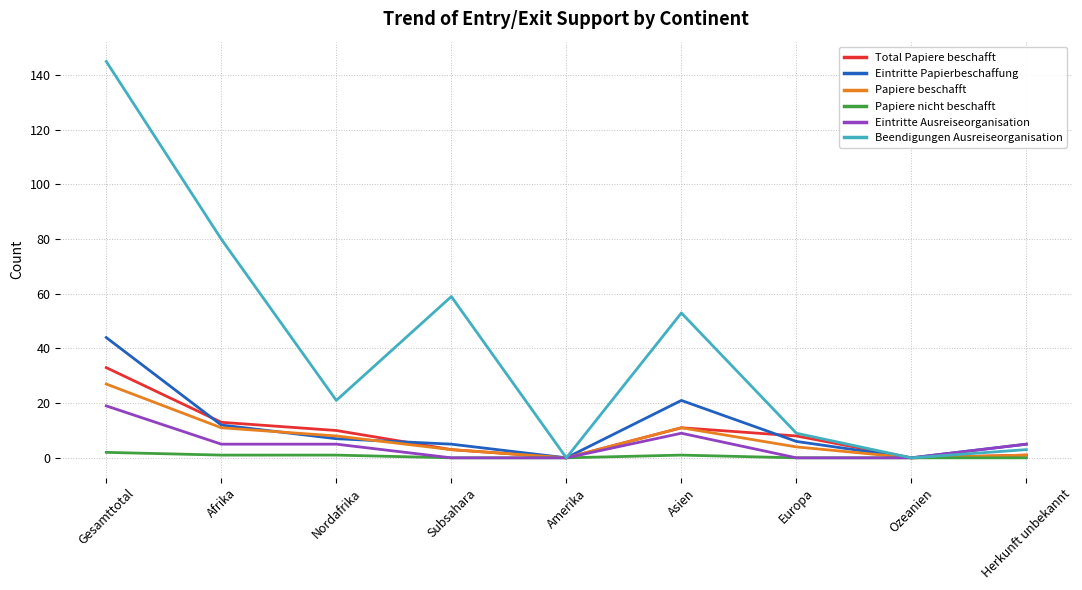

What position from the right is Amerika?

5